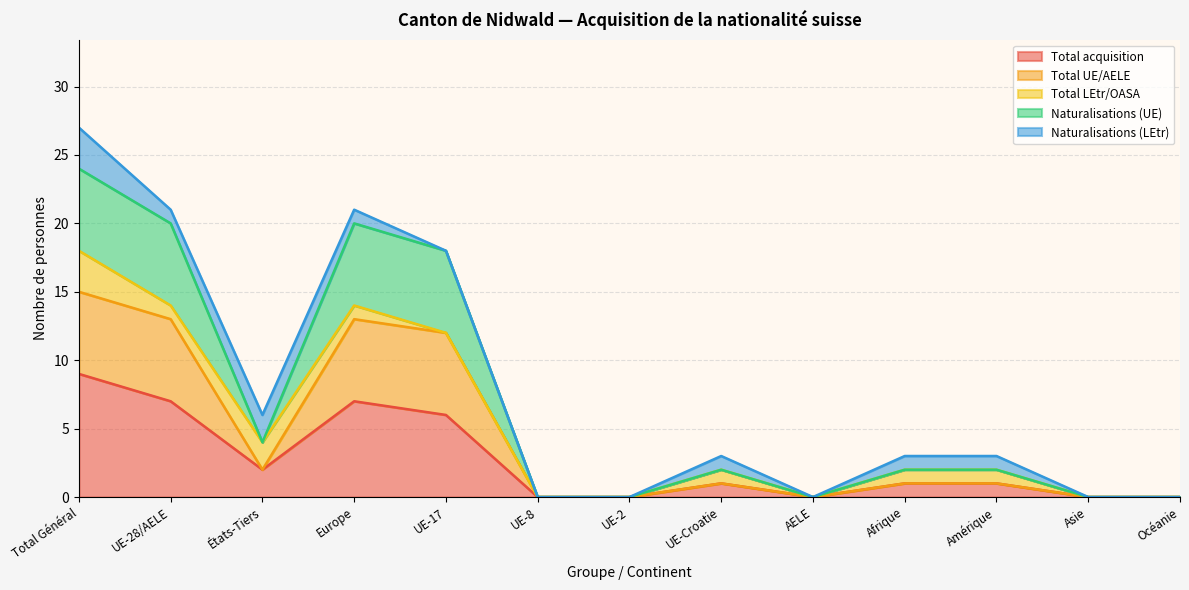

What is the sum of the Total acquisition values at Total Général and États-Tiers?

11